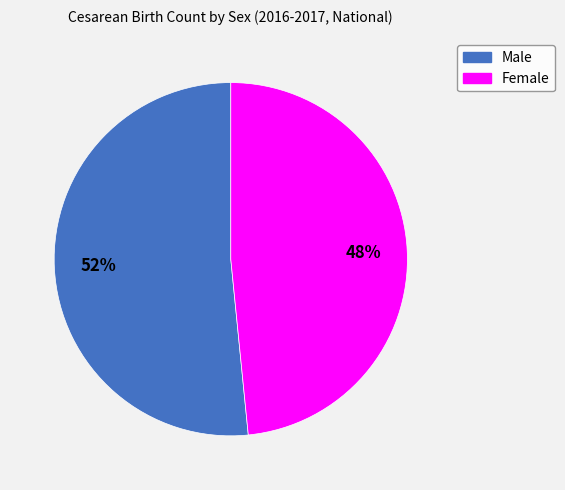

Count the number of slices in the pie.

2